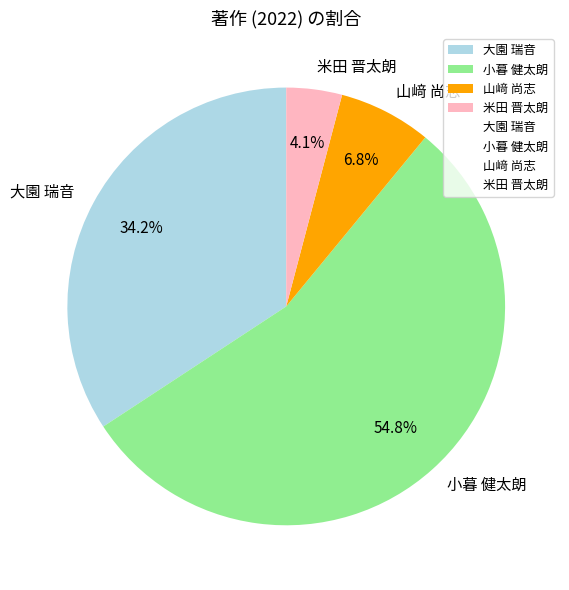

What is the ratio of the value at 大園 瑞音 to the value at 小暮 健太朗?

0.6